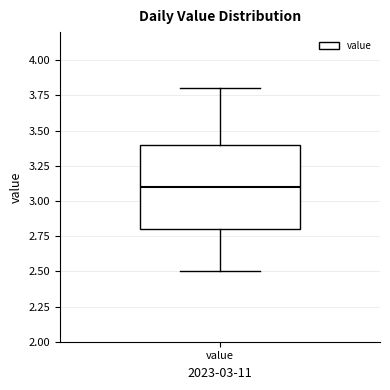

Where is the lower edge of the box for value on the y-axis? The values are not printed on the chart, so give them approximately, as read against the axis.

2.8